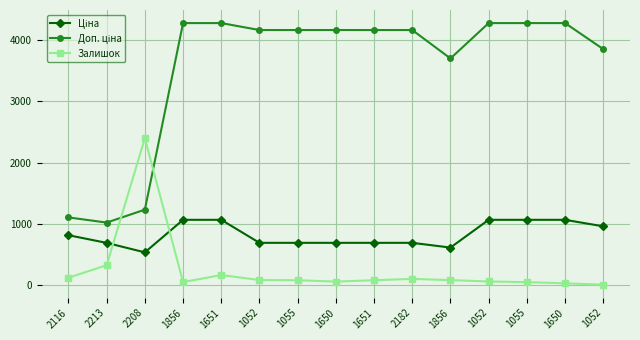

Does the chart have visible grid lines?

Yes